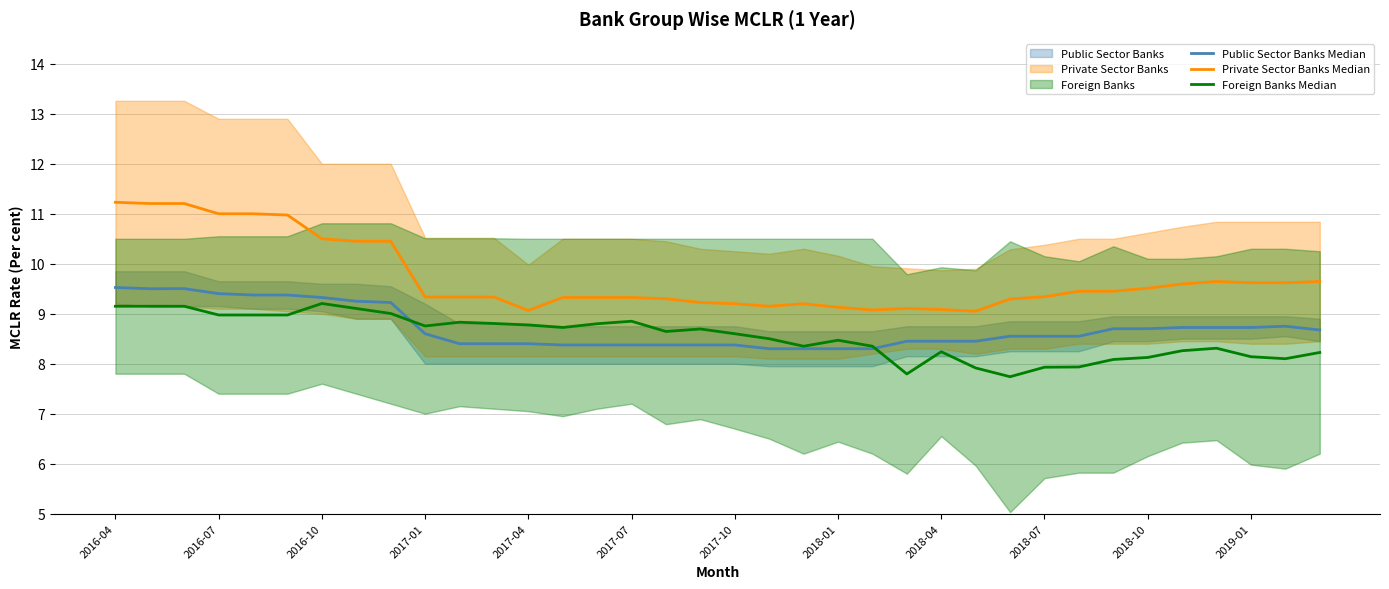

Read the Foreign Banks Median value at 2018-01.

8.5